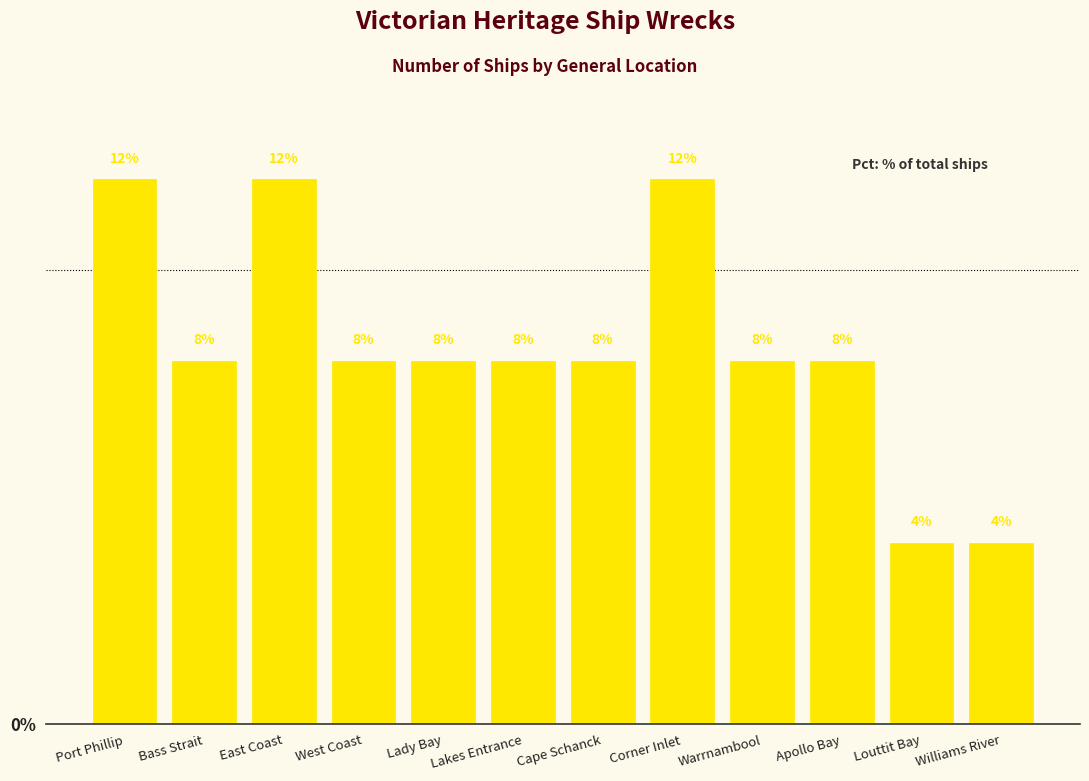

What is the value of the 6th bar from the left?

8